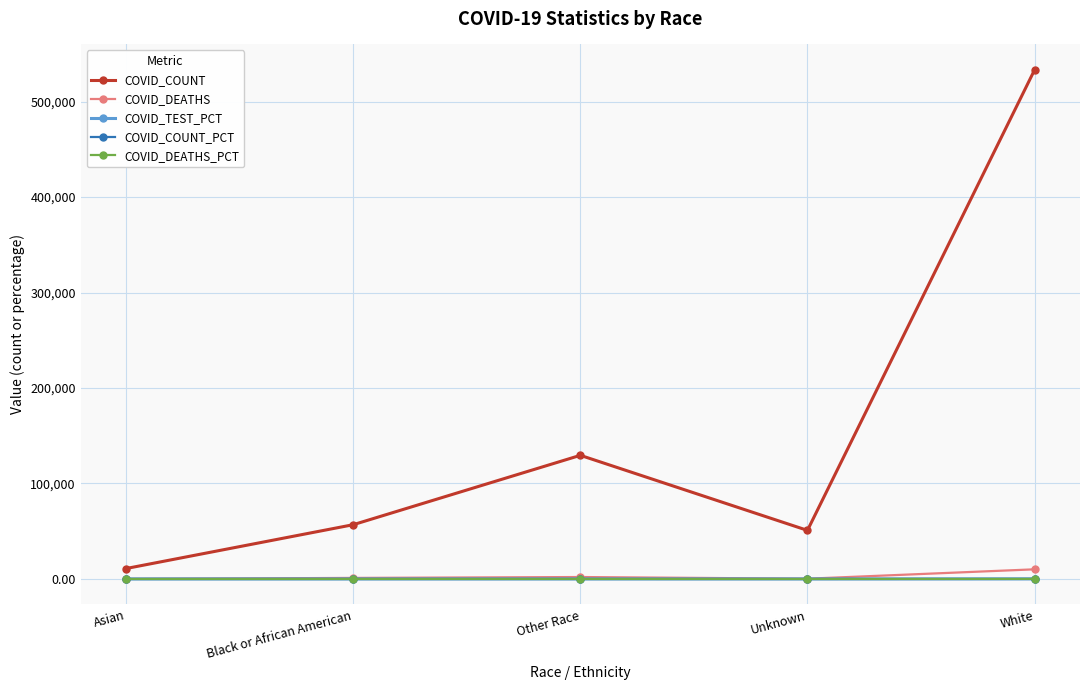

What is the label of the 3rd point from the left?

Other Race